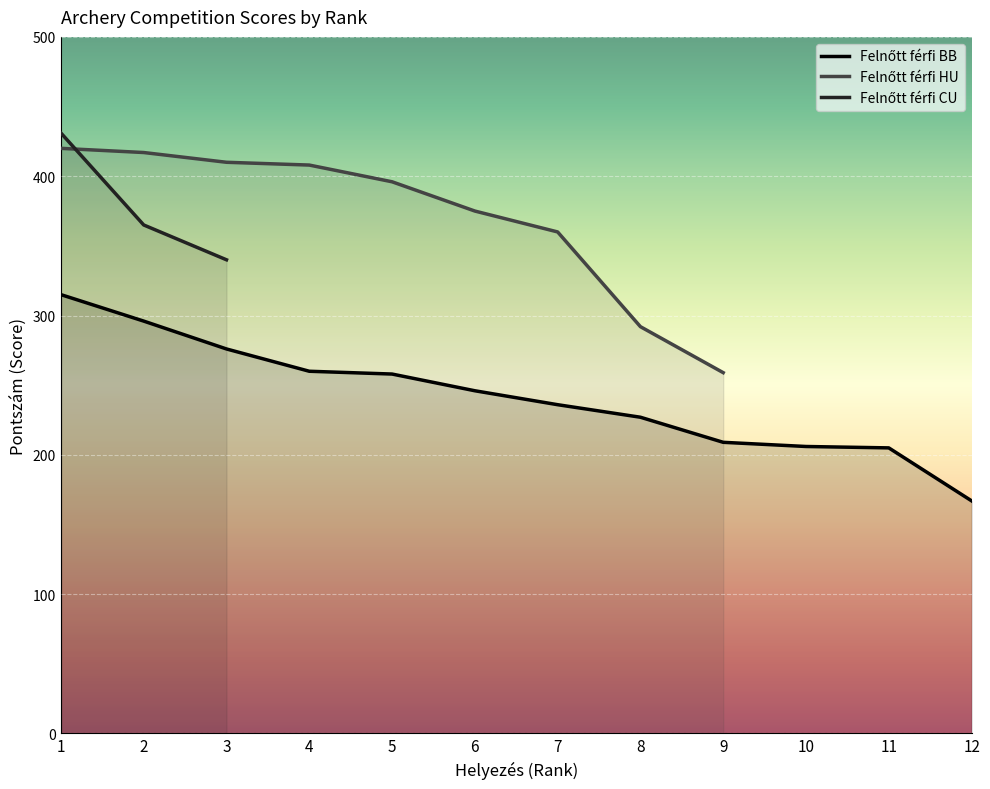

How many lines are shown in the chart?

3